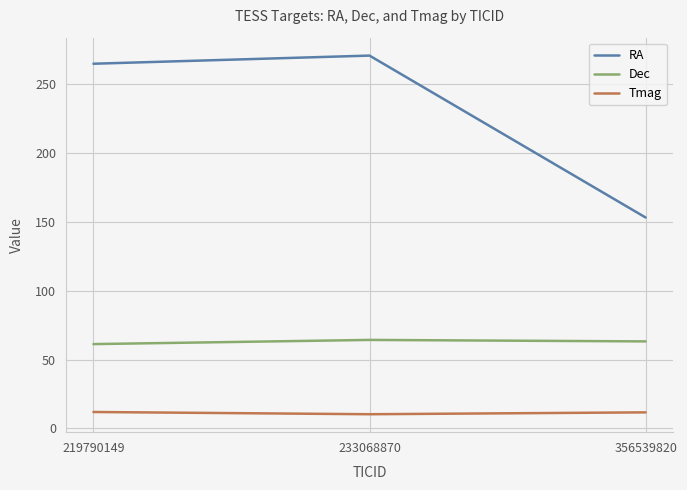

At which label is RA closest to 211?

219790149